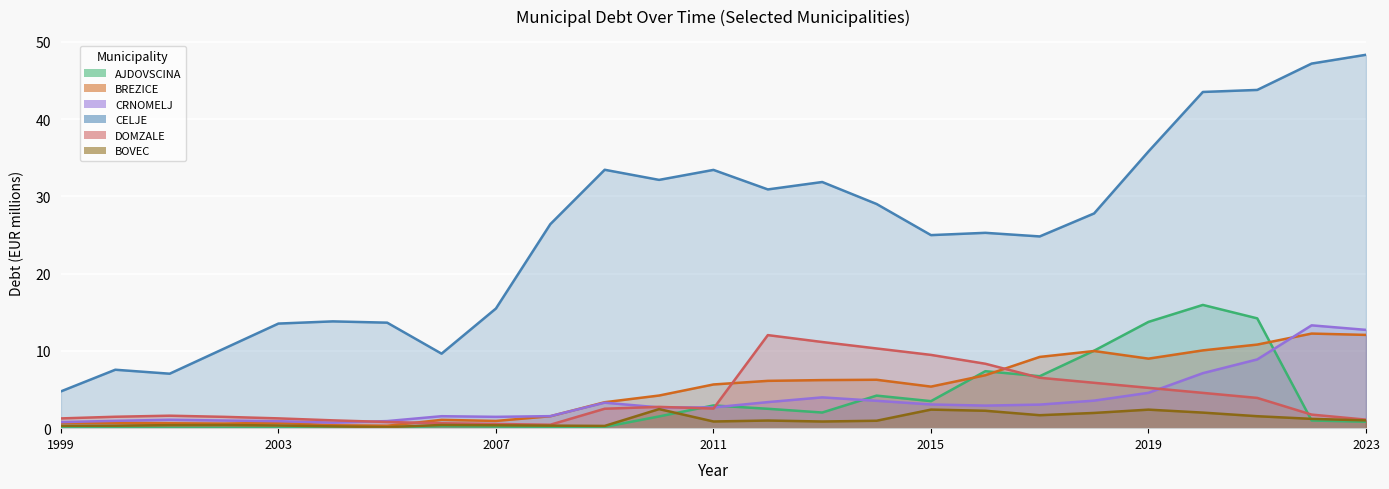

Reading left to right, extract all data points from this chart.

AJDOVSCINA: 0.0	0.0	0.0	0.0	0.0	0.1	0.1	0.3	0.2	0.2	0.2	1.5	2.9	2.5	2.0	4.2	3.5	7.4	6.7	10.0	13.8	16.0	14.2	1.0	0.8
BREZICE: 0.7	0.7	0.6	0.6	0.7	0.4	0.3	1.1	0.9	1.5	3.4	4.2	5.7	6.1	6.2	6.3	5.4	6.9	9.2	10.0	9.0	10.1	10.8	12.2	12.1
CRNOMELJ: 0.8	0.9	1.1	1.0	0.9	0.7	0.9	1.5	1.5	1.6	3.3	2.7	2.7	3.4	4.0	3.5	3.1	2.9	3.1	3.6	4.6	7.1	8.9	13.3	12.7
CELJE: 4.8	7.6	7.1	10.3	13.5	13.8	13.7	9.6	15.5	26.4	33.5	32.1	33.4	30.9	31.9	29.0	25.0	25.3	24.8	27.8	35.8	43.5	43.8	47.2	48.3
DOMZALE: 1.3	1.5	1.6	1.5	1.3	1.0	0.8	0.6	0.5	0.4	2.5	2.8	2.5	12.0	11.2	10.3	9.5	8.3	6.5	5.9	5.2	4.6	3.9	1.8	1.1
BOVEC: 0.3	0.3	0.4	0.4	0.4	0.2	0.1	0.4	0.4	0.3	0.3	2.5	0.9	1.0	0.9	1.0	2.4	2.3	1.7	2.0	2.4	2.0	1.5	1.2	1.0